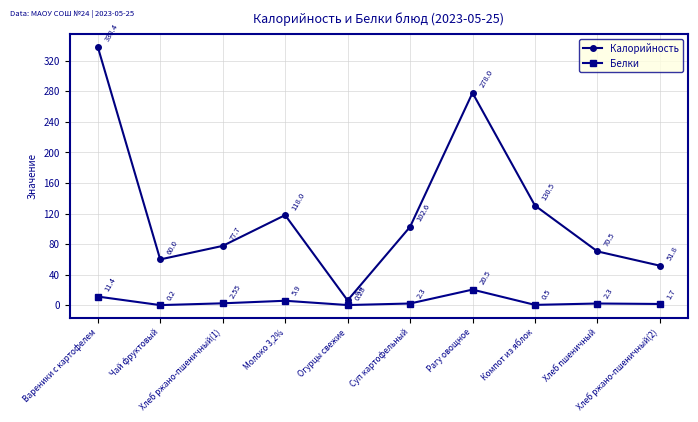

Which series has the largest range (max minus min)?

Калорийность